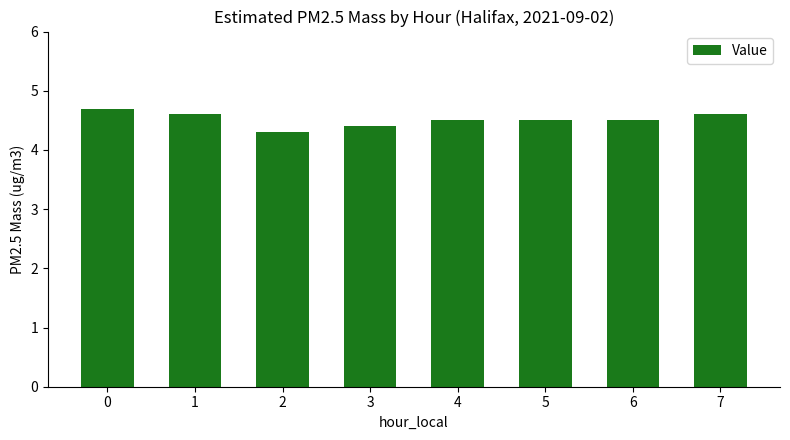

What is the average value?

4.5